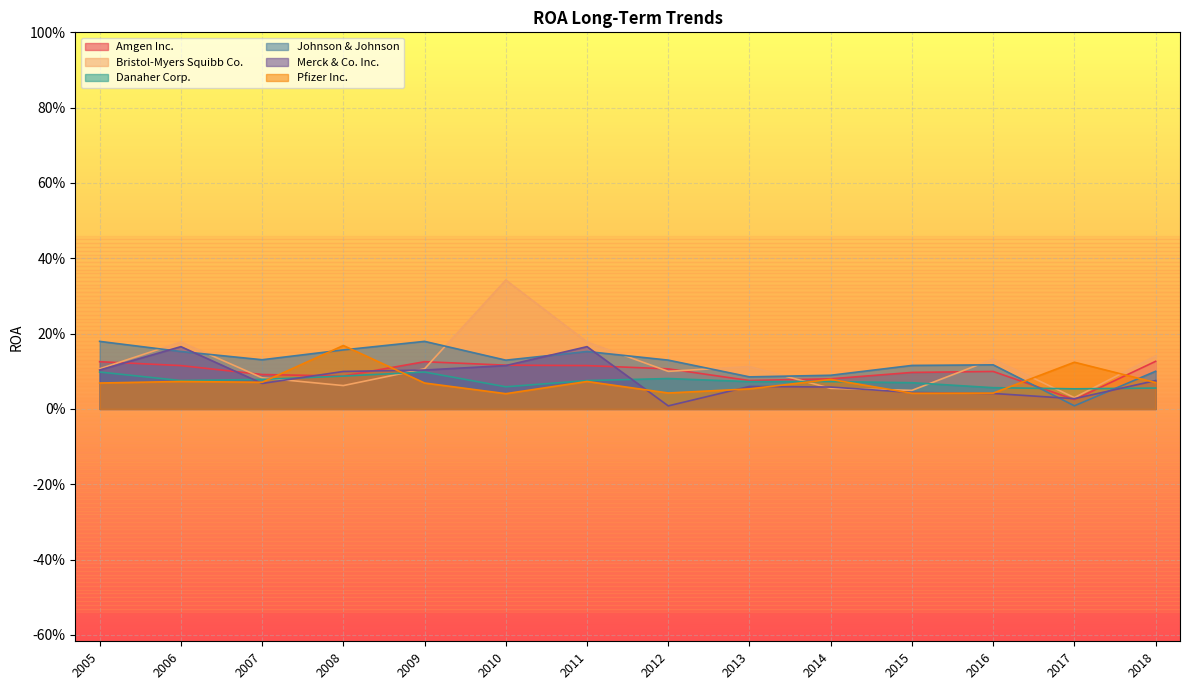

Reading left to right, transcribe all the data shown in this chart.

Amgen Inc.: 0.1	0.1	0.1	0.1	0.1	0.1	0.1	0.1	0.1	0.1	0.1	0.1	0.0	0.1
Bristol-Myers Squibb Co.: 0.1	0.2	0.1	0.1	0.1	0.3	0.2	0.1	0.1	0.1	0.0	0.1	0.0	0.1
Danaher Corp.: 0.1	0.1	0.1	0.1	0.1	0.1	0.1	0.1	0.1	0.1	0.1	0.1	0.1	0.1
Johnson & Johnson: 0.2	0.2	0.1	0.2	0.2	0.1	0.2	0.1	0.1	0.1	0.1	0.1	0.0	0.1
Merck & Co. Inc.: 0.1	0.2	0.1	0.1	0.1	0.1	0.2	0.0	0.1	0.1	0.0	0.0	0.0	0.1
Pfizer Inc.: 0.1	0.1	0.1	0.2	0.1	0.0	0.1	0.0	0.1	0.1	0.0	0.0	0.1	0.1